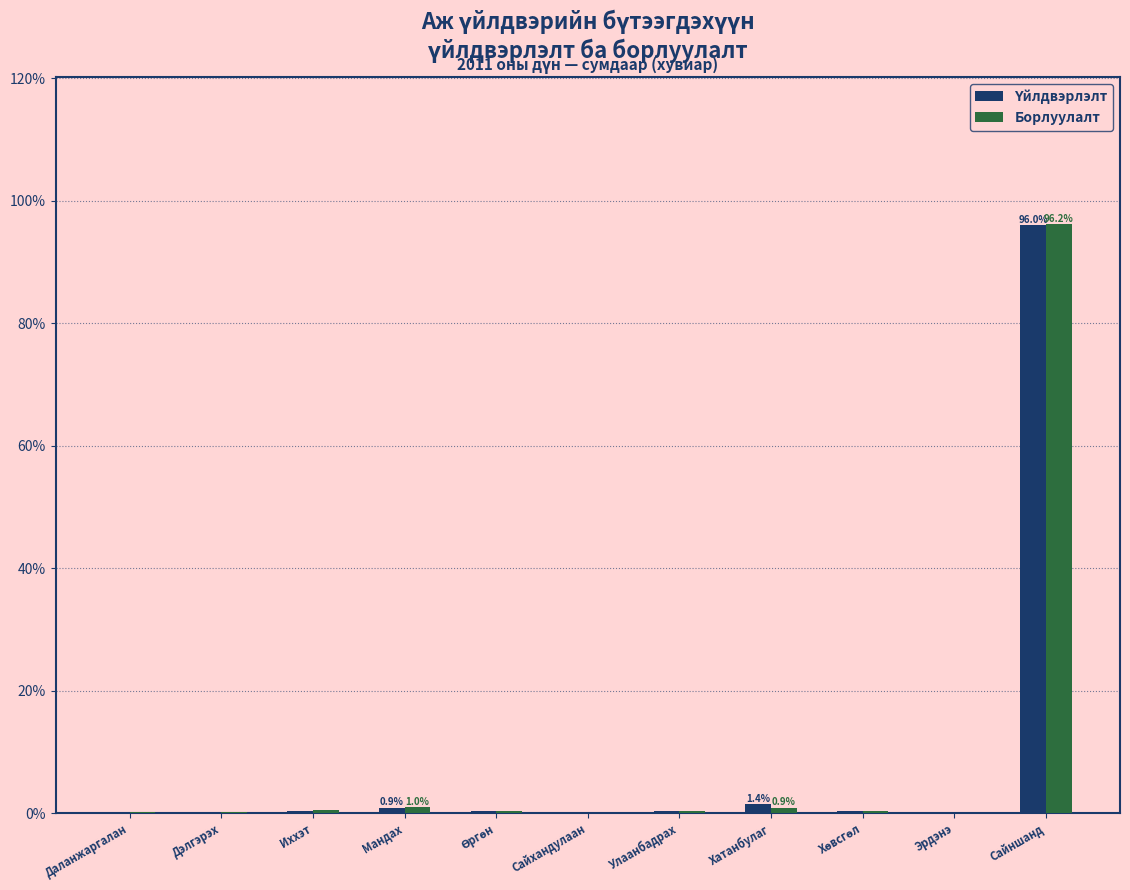

Between Даланжаргалан and Сайншанд, which series saw the biggest shift?

Борлуулалт